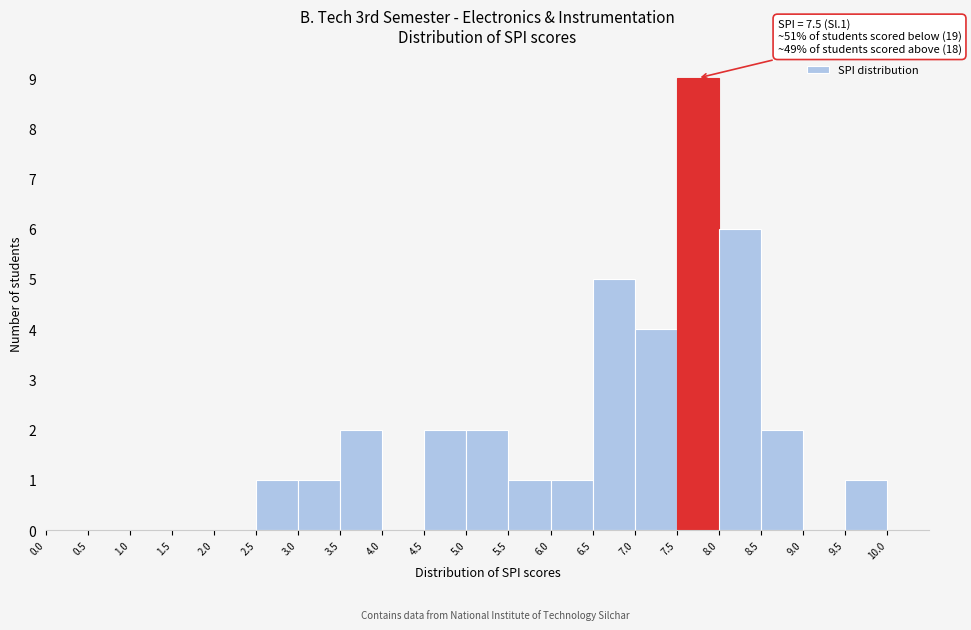

Over which range of the x-axis is the bar tallest?

7.5 to 8.0